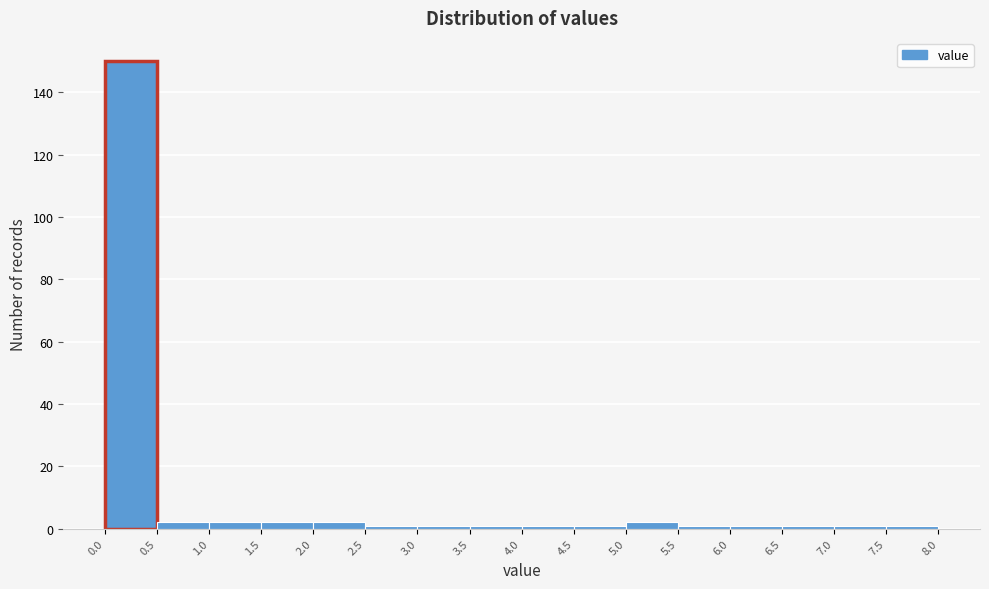

How tall is the bar that spans 0.5 to 1.0 on the x-axis? The values are not printed on the chart, so give them approximately, as read against the axis.

2